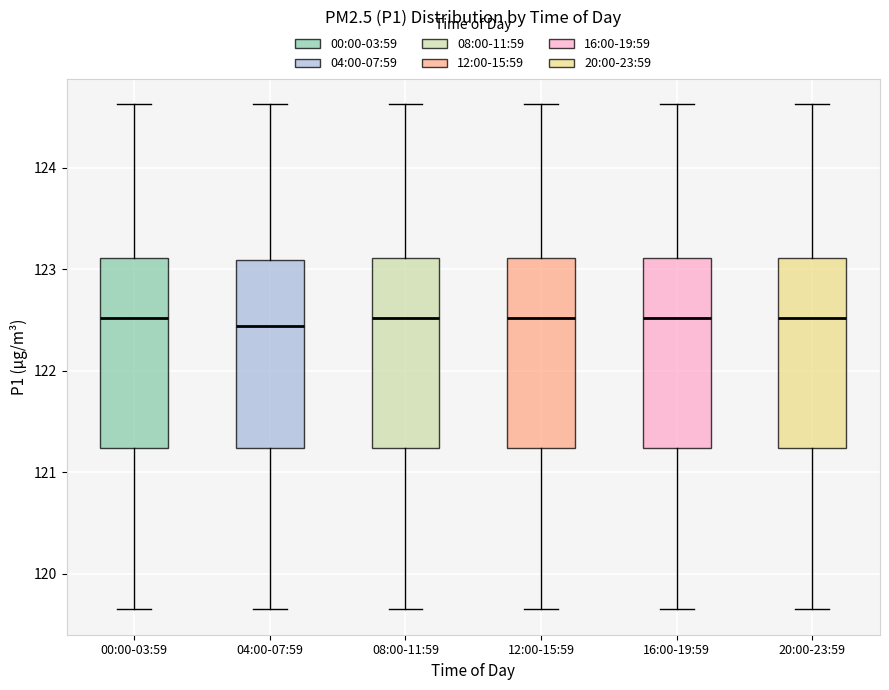

Where does the median line of the box for 12:00-15:59 sit on the y-axis? The values are not printed on the chart, so give them approximately, as read against the axis.

122.5